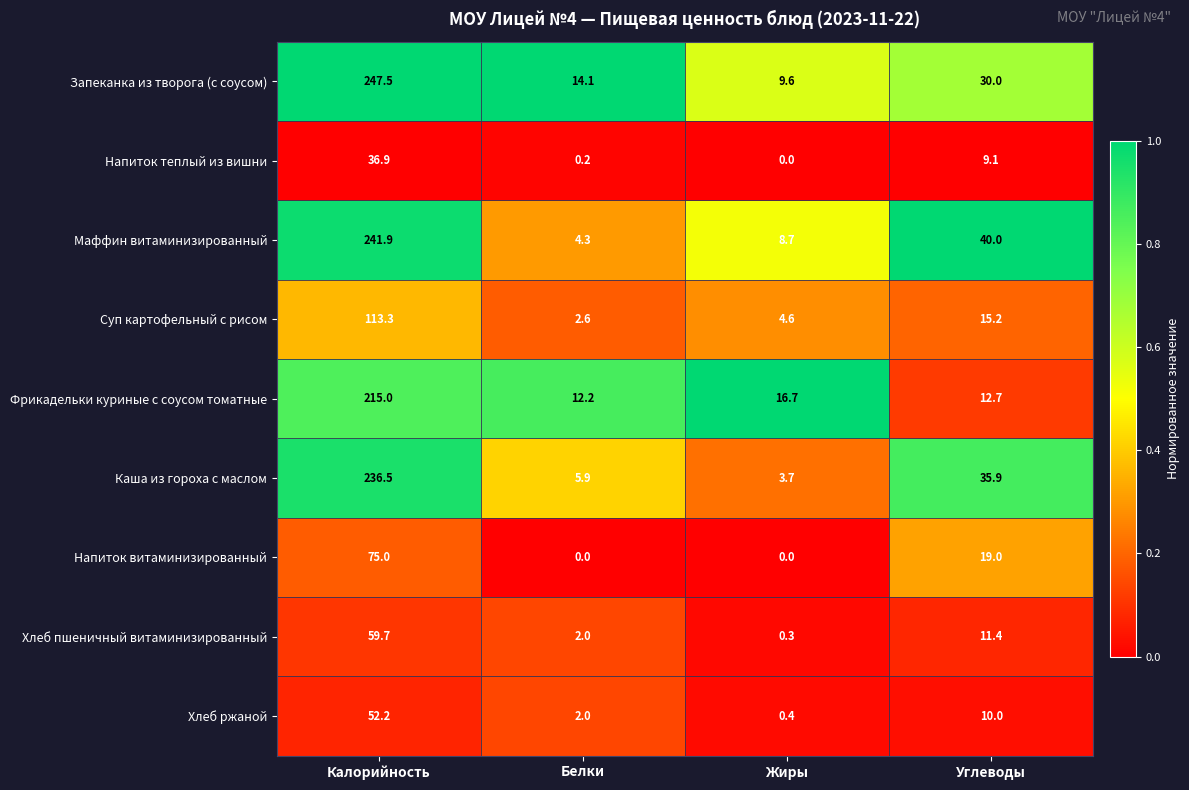

Count the number of categories in the chart.

4